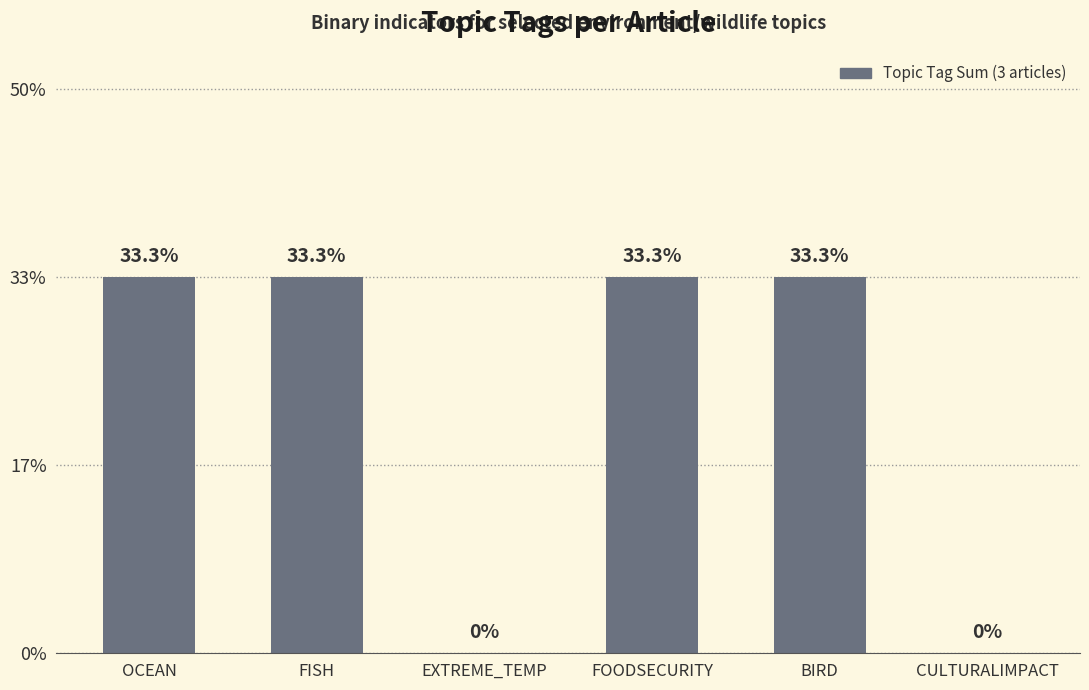

What is the label of the 4th bar from the right?

EXTREME_TEMP